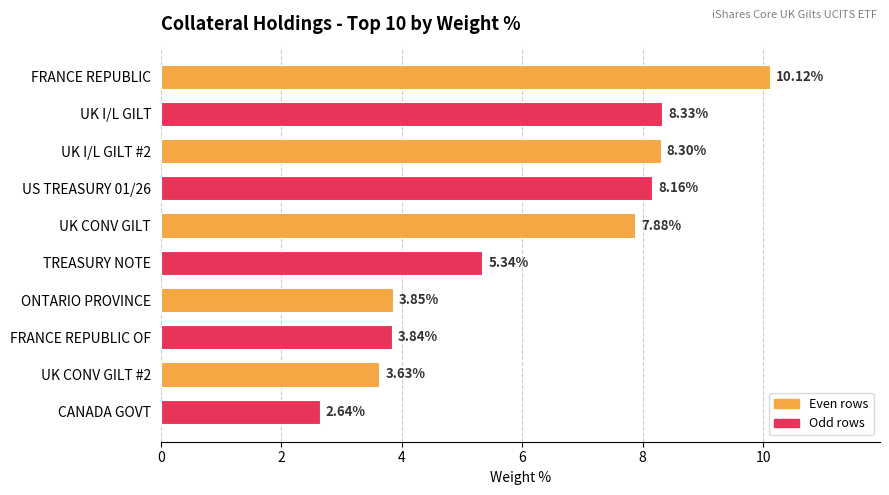

What is the difference between the maximum and minimum values?

7.5